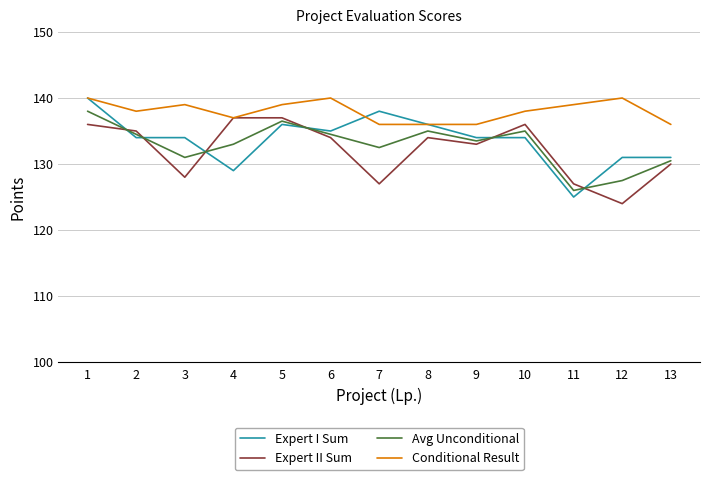

True or false: Avg Unconditional and Expert I Sum cross at least once.

True